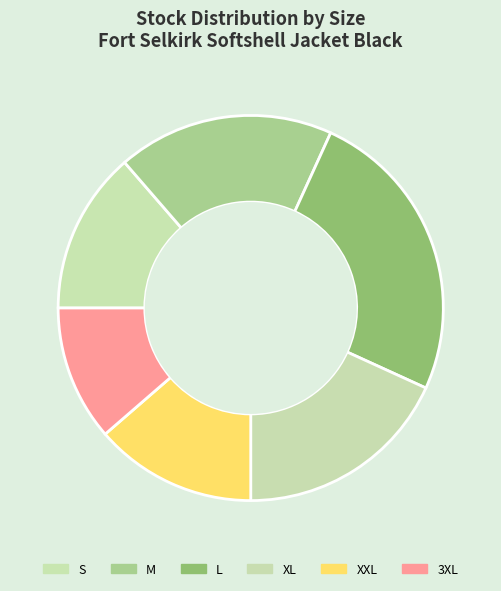

Count the number of slices in the pie.

6